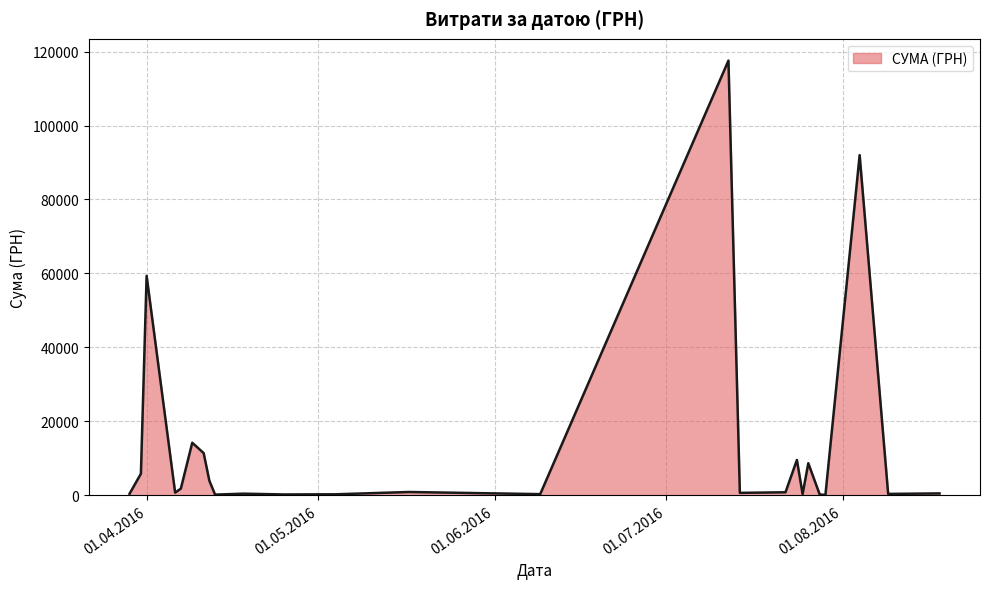

What is the greatest value displayed?

117568.8